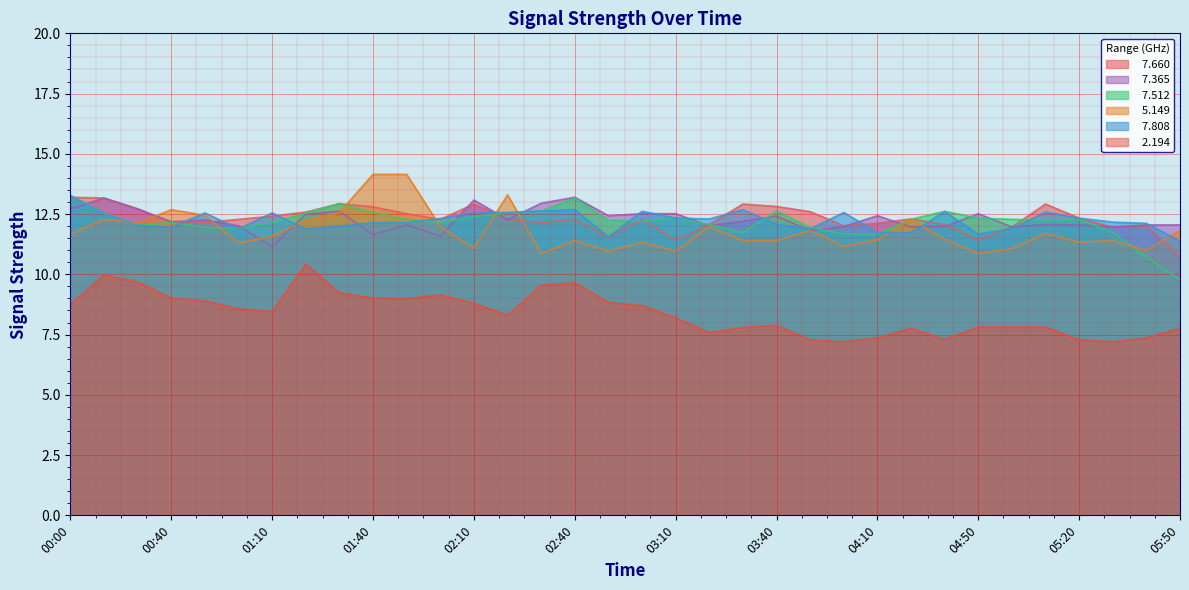

Rank the series at 03:40 from lowest to highest value.

  2.194,   5.149,   7.808,   7.365,   7.512,   7.660